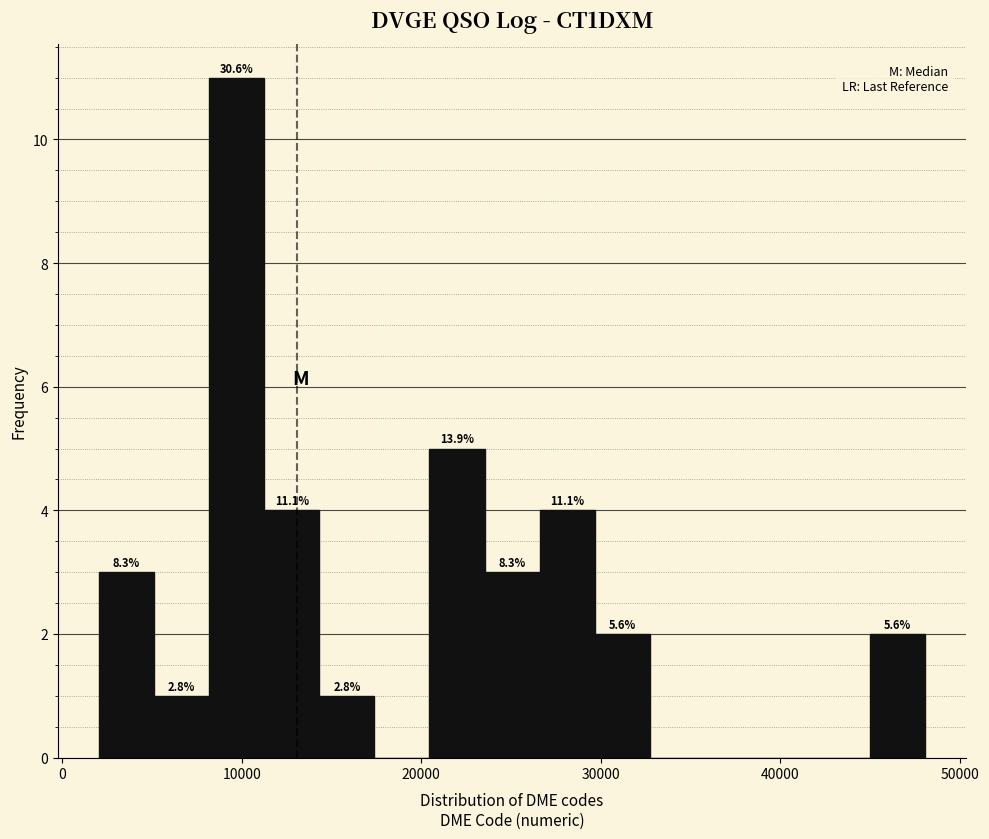

Read against the x-axis, roughly where is the centre of the tallest bar?

10000